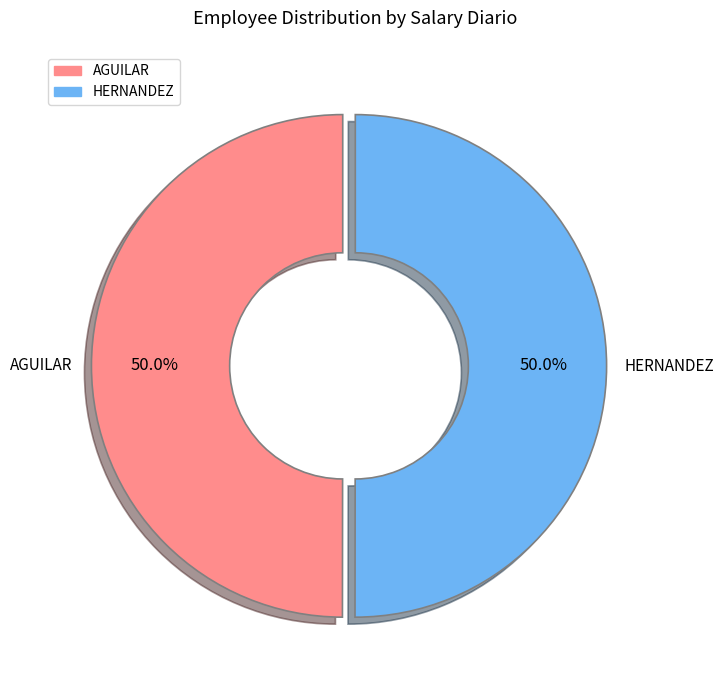

Approximately how many times larger is the value at HERNANDEZ compared to AGUILAR?

1.0